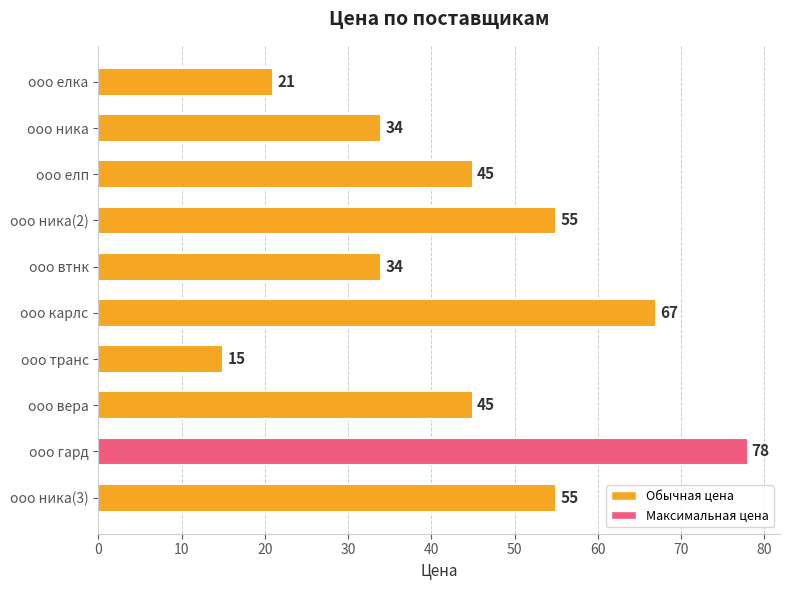

Which category has the highest value across all series?

ооо гард